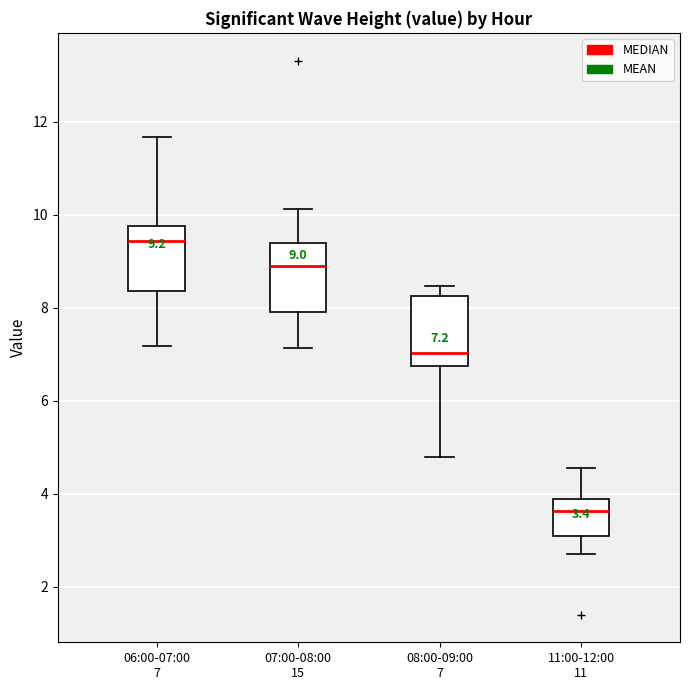

Which box's median line is the highest?

06:00-07:00 7